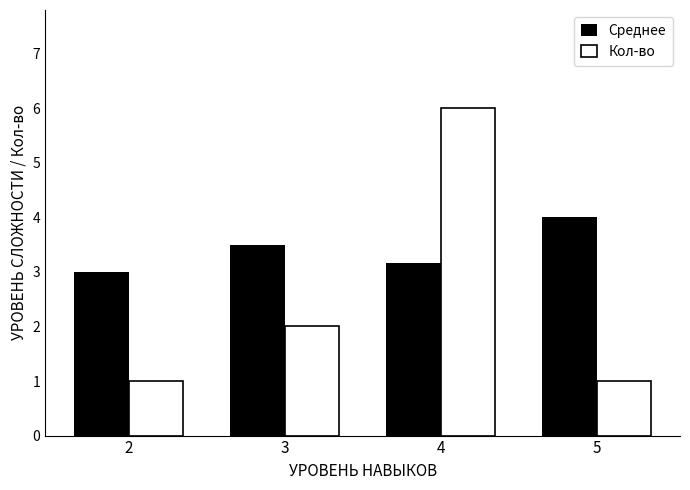

Reading right to left, list all the values displayed in this chart.

Среднее: 4.0	3.2	3.5	3.0
Кол-во: 1.0	6.0	2.0	1.0